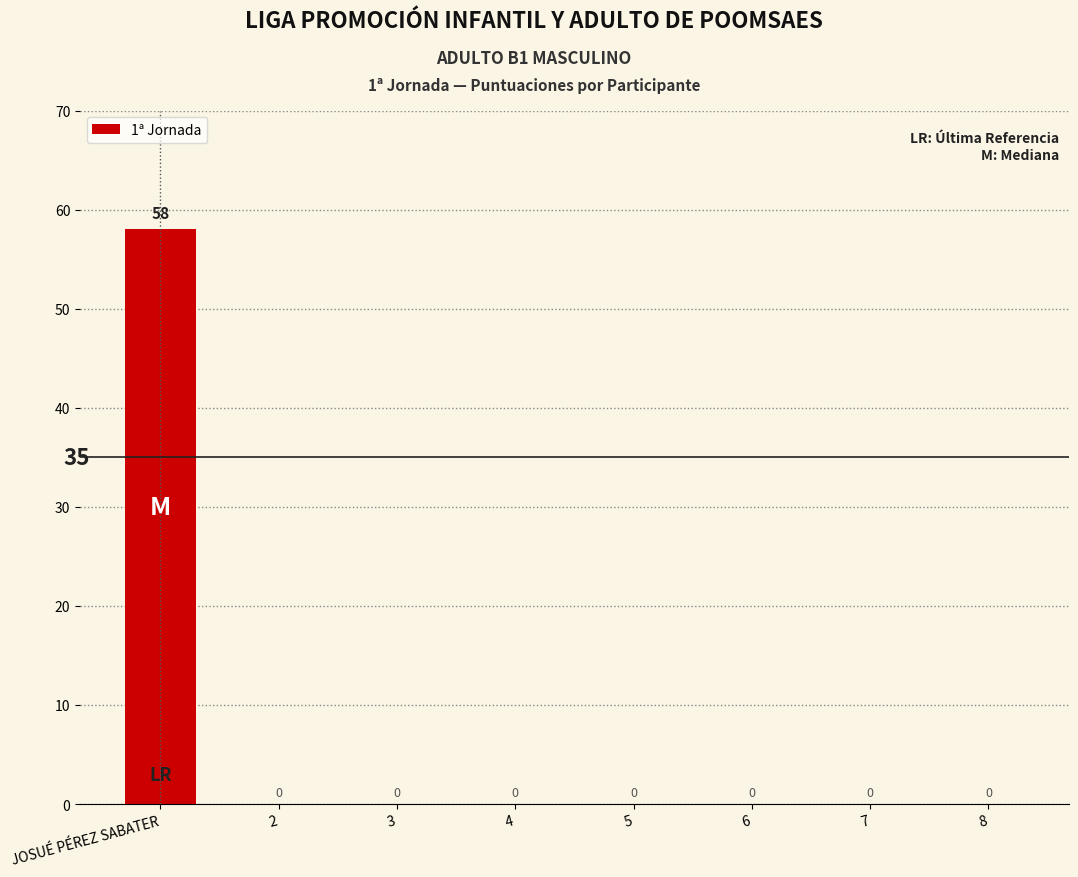

What is the change in value from JOSUÉ PÉREZ SABATER to 6?

-58